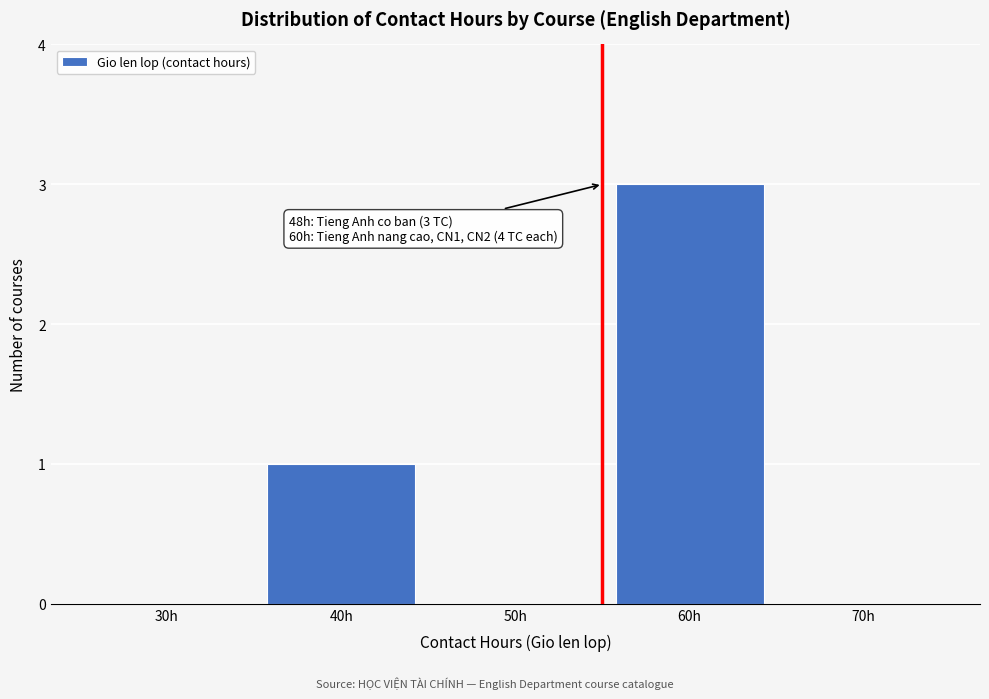

Reading left to right, list all the values displayed in this chart.

30h=0	40h=1	50h=0	60h=3	70h=0